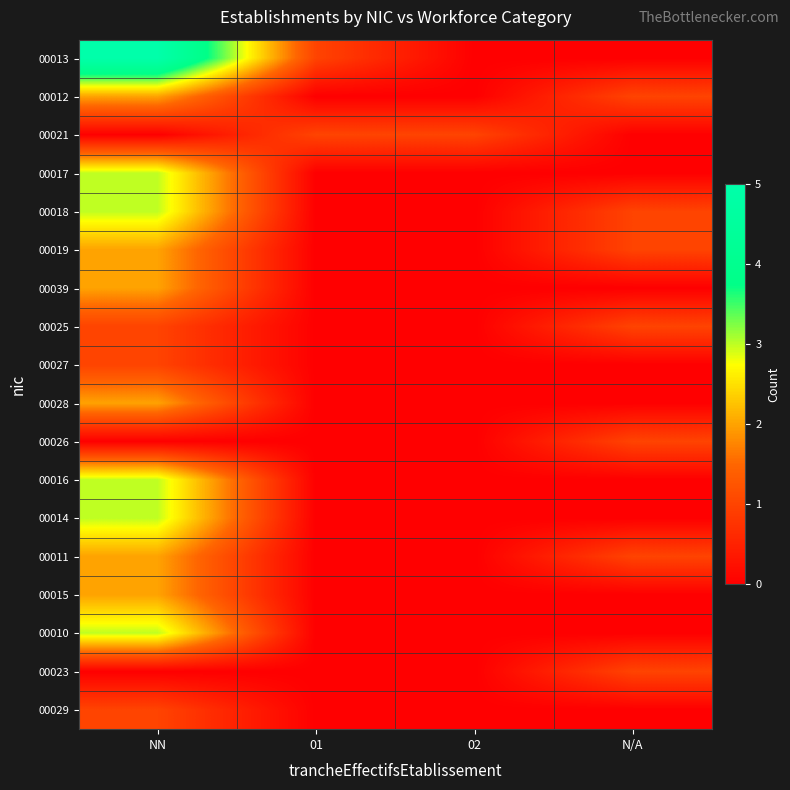

Which has a higher value, 02 or 01?

01